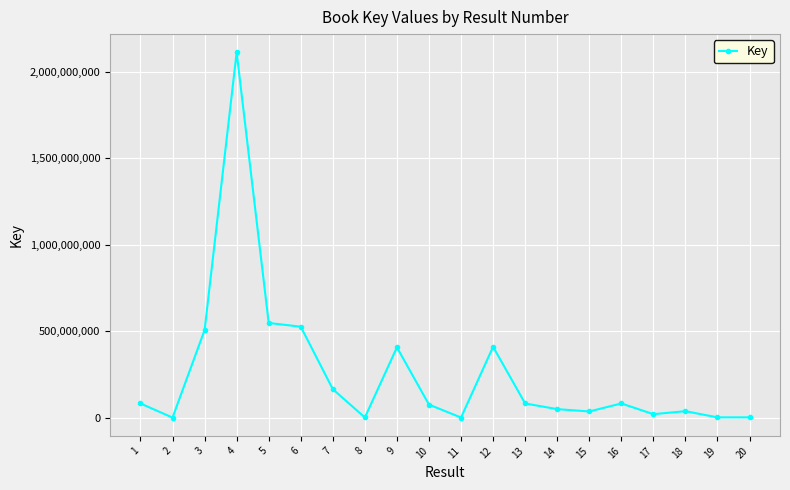

What is the sum of the values at 15 and 7?

200010254